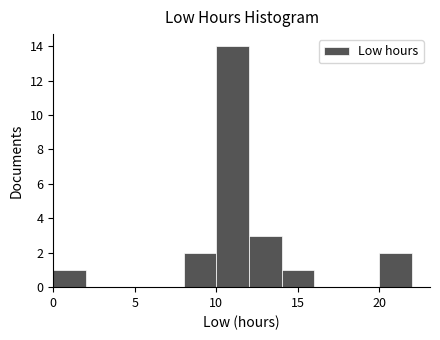

Over which range of the x-axis is the bar tallest?

10 to 12